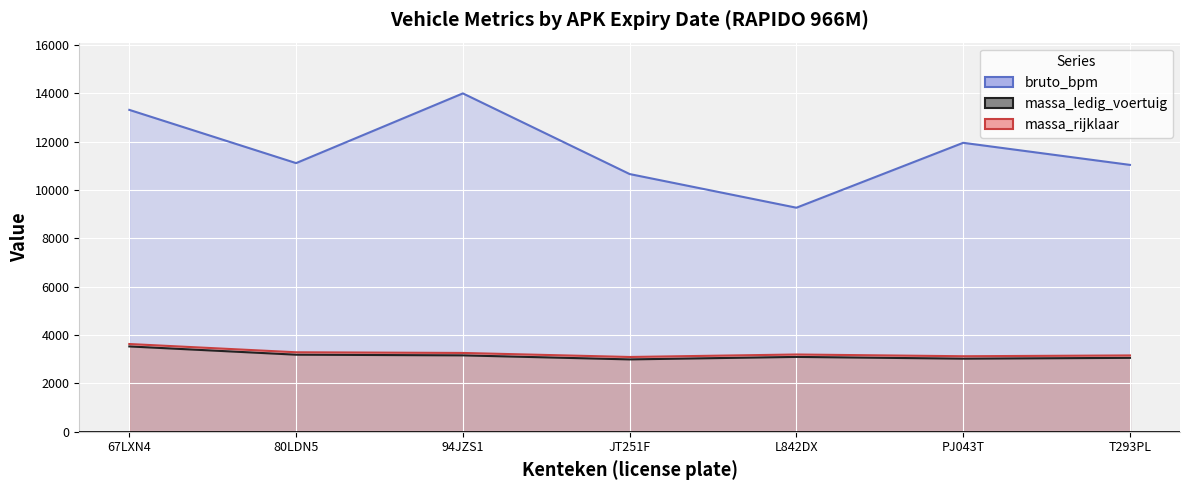

Is it true that massa_ledig_voertuig (line) equals 3098 at L842DX?

True